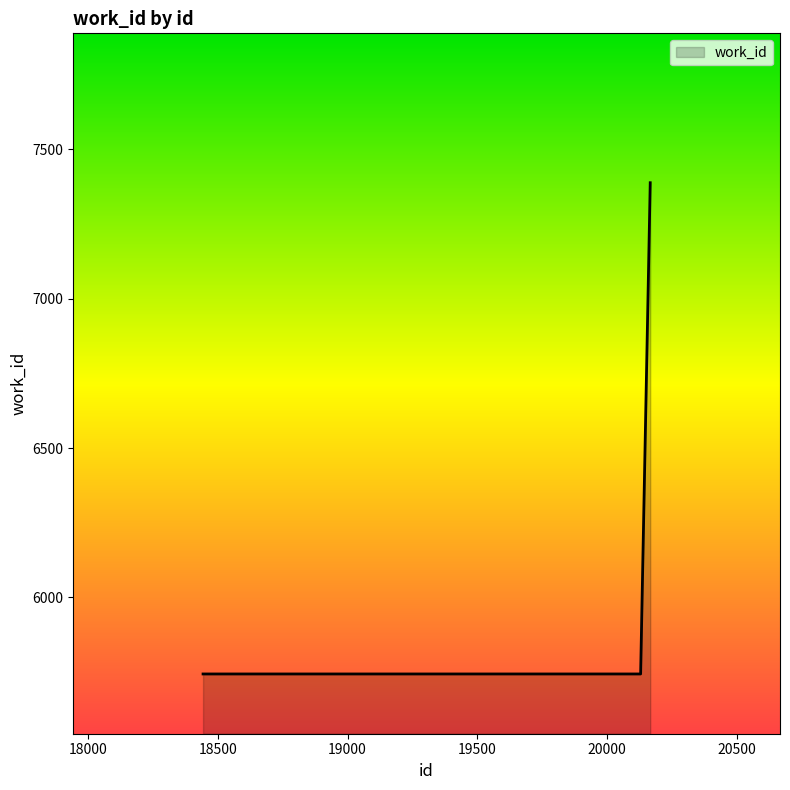

What is the average value?

6292